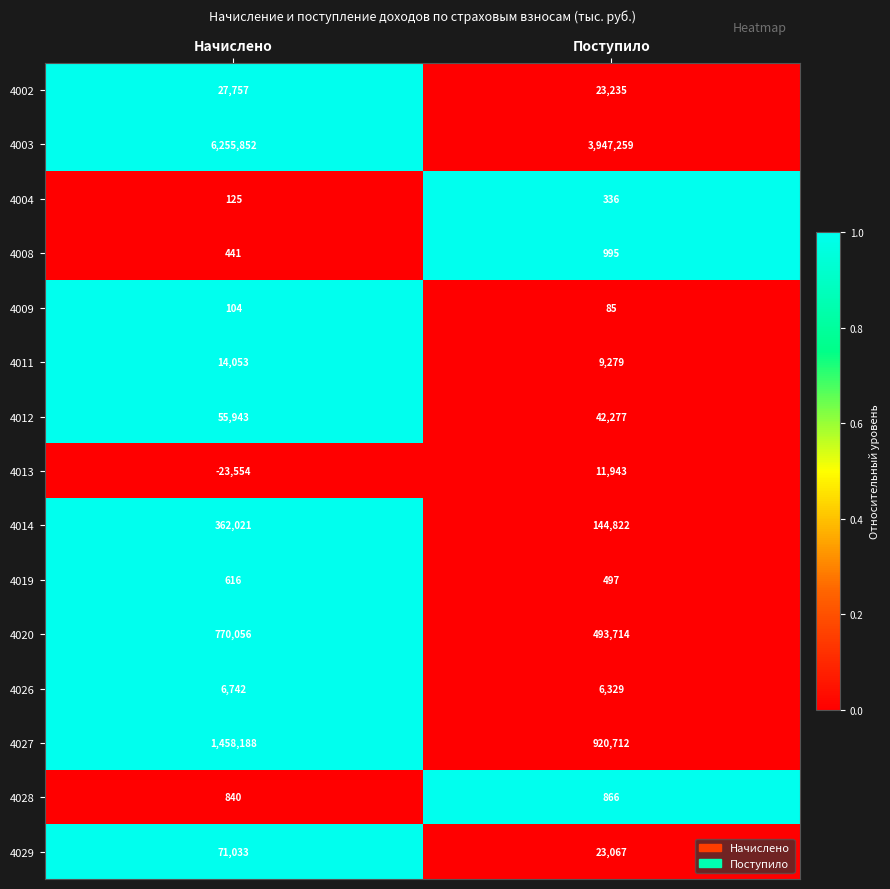

Reading left to right, extract all data points from this chart.

4002: 27757	23235
4003: 6255852	3947259
4004: 125	336
4008: 441	995
4009: 104	85
4011: 14053	9279
4012: 55943	42277
4013: -23554	11943
4014: 362021	144822
4019: 616	497
4020: 770056	493714
4026: 6742	6329
4027: 1458188	920712
4028: 840	866
4029: 71033	23067